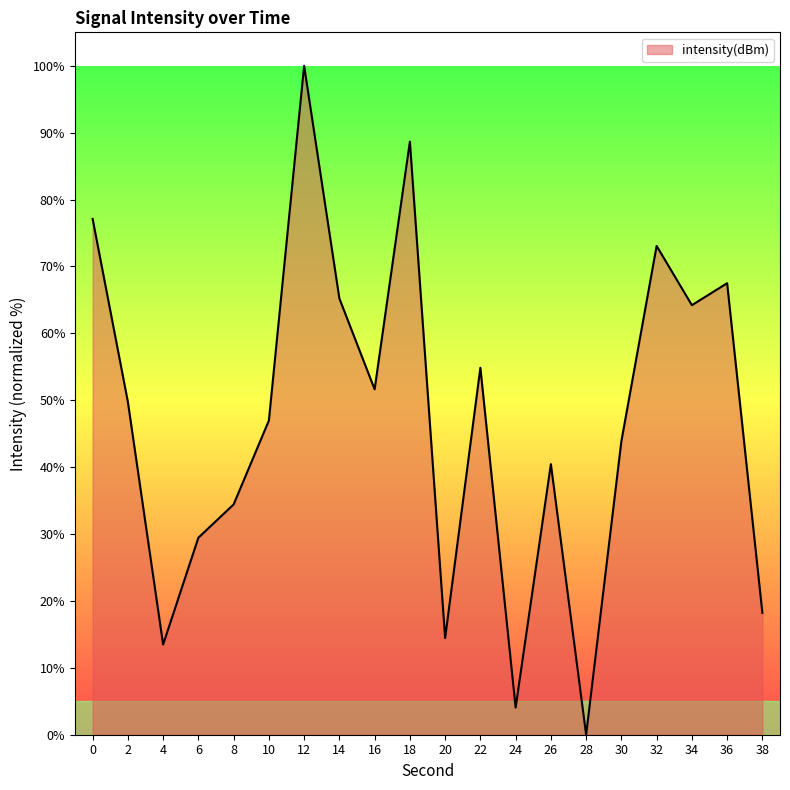

True or false: the data shows 117.3 at 32.

False